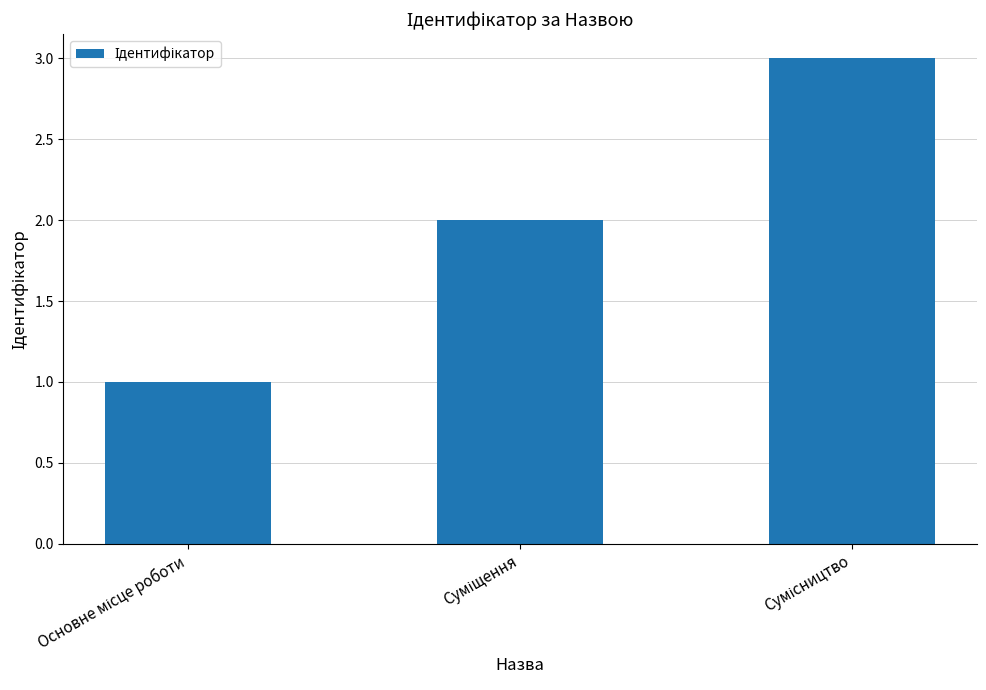

What is the maximum value shown in the chart?

3